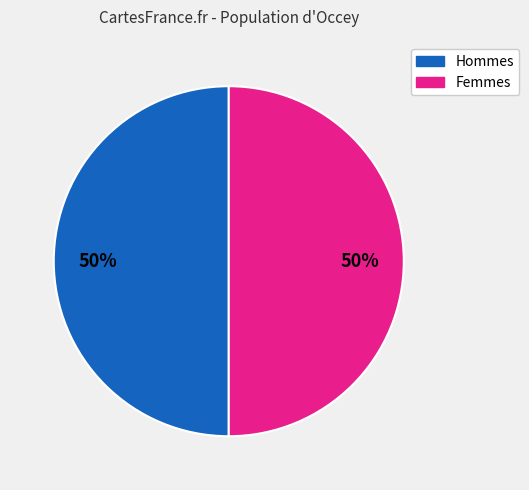

Count the number of slices in the pie.

2